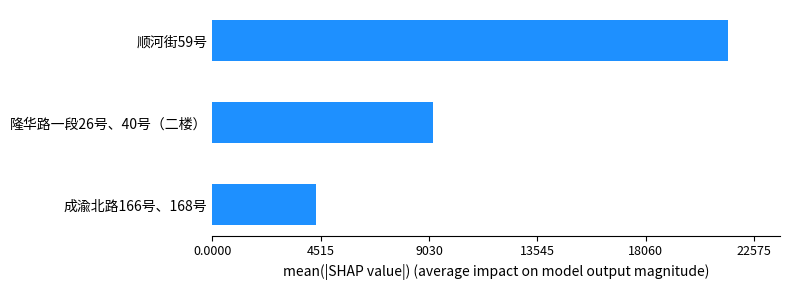

At which label is the value closest to 12919?

隆华路一段26号、40号（二楼）